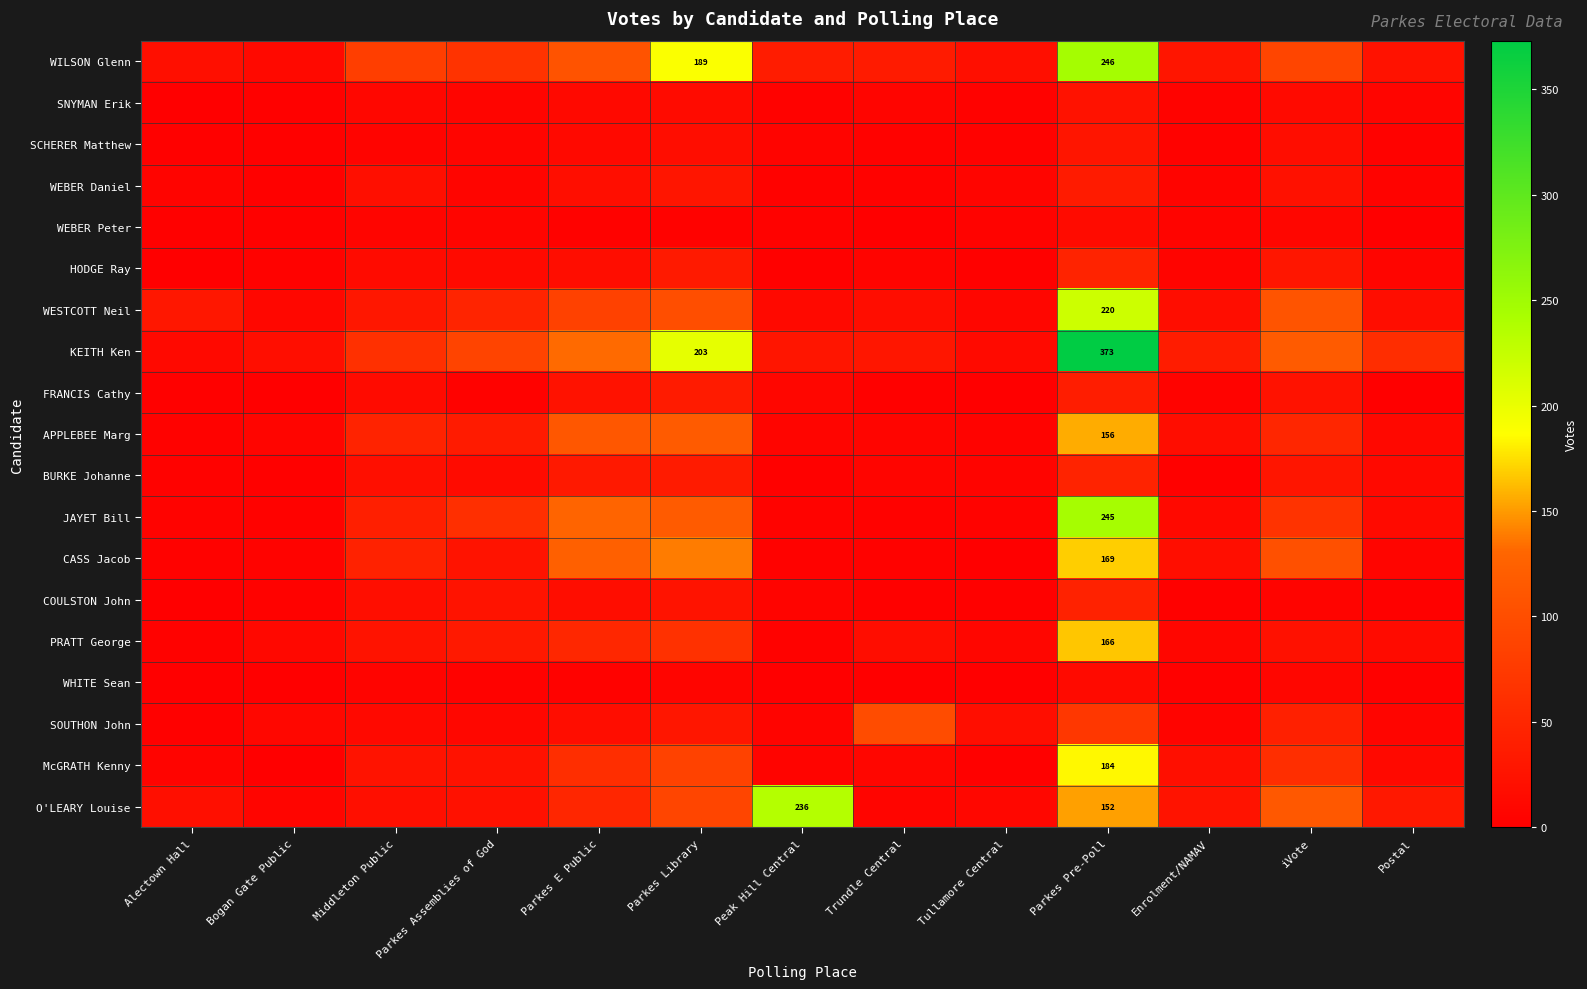

The WILSON Glenn series shows 189 at Parkes Library. True or false?

True